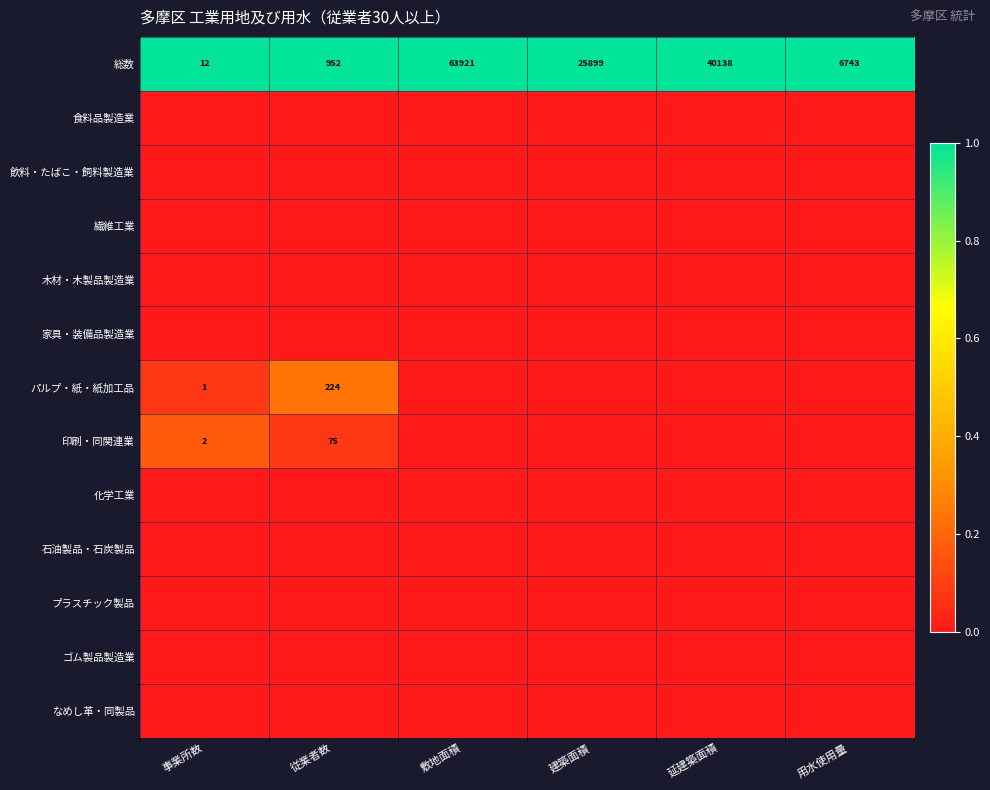

The value of 総数 at 敷地面積 is 113880. True or false?

False